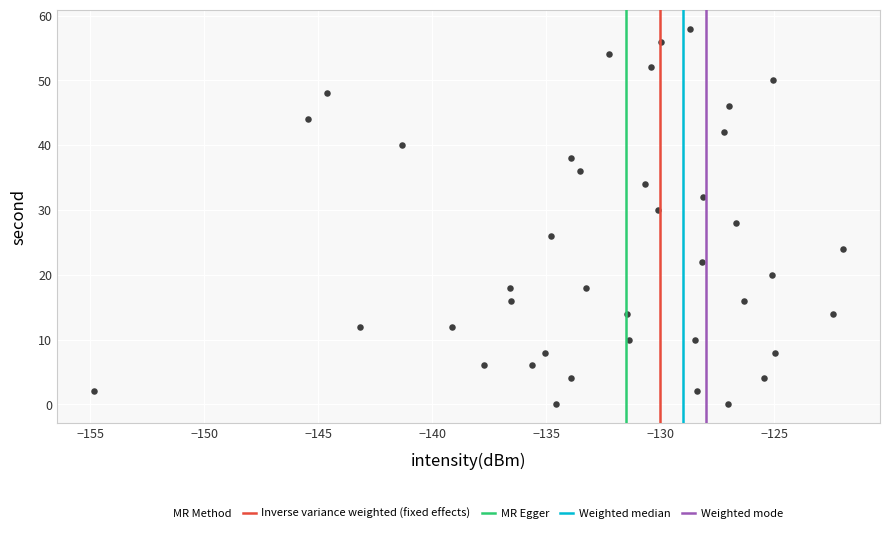

What is the range of Y values (max minus min)?

58